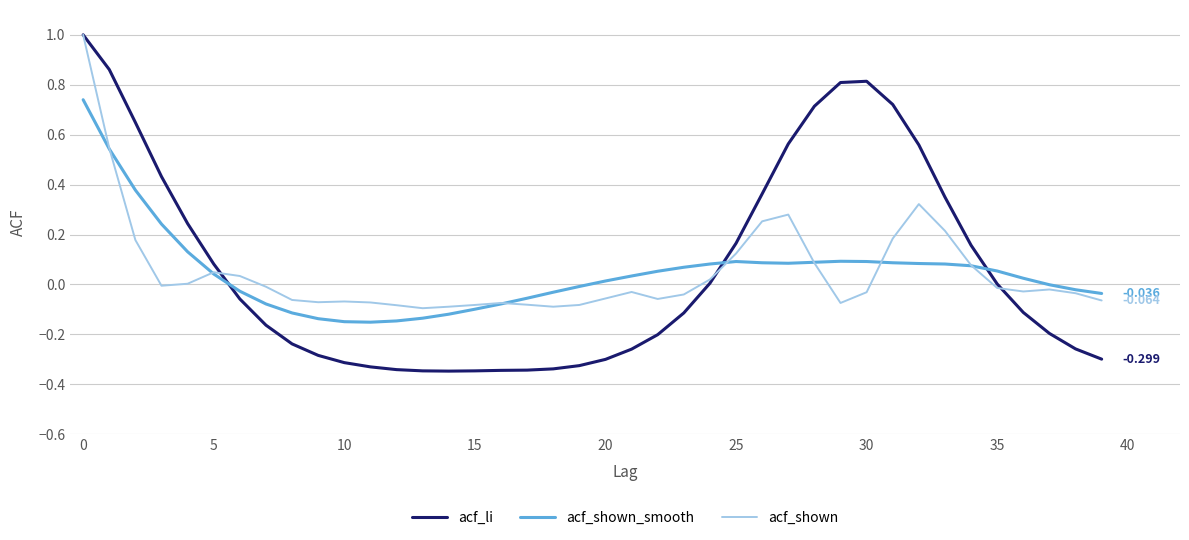

Which series has the largest total across all categories?

acf_li